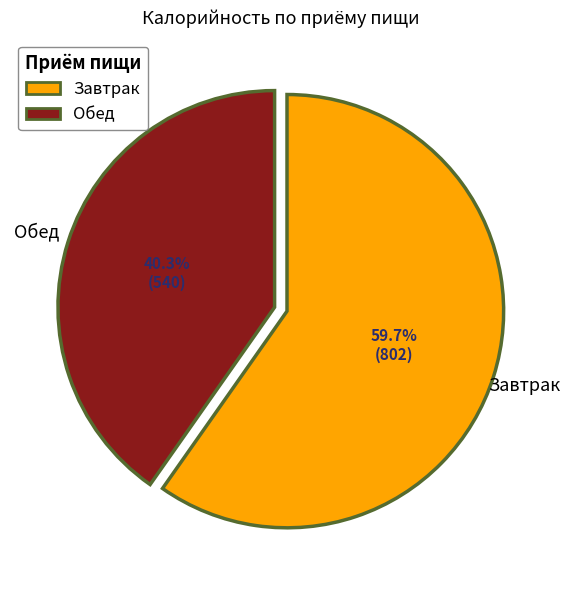

Does Обед account for over 50% of the chart?

No